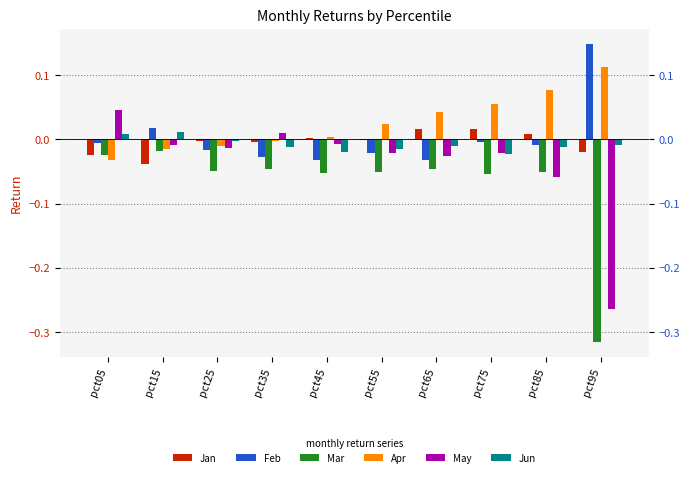

Reading right to left, extract all data points from this chart.

Jan: pct95=-0.0	pct85=0.0	pct75=0.0	pct65=0.0	pct55=-0.0	pct45=0.0	pct35=-0.0	pct25=-0.0	pct15=-0.0	pct05=-0.0
Feb: pct95=0.1	pct85=-0.0	pct75=-0.0	pct65=-0.0	pct55=-0.0	pct45=-0.0	pct35=-0.0	pct25=-0.0	pct15=0.0	pct05=-0.0
Mar: pct95=-0.3	pct85=-0.1	pct75=-0.1	pct65=-0.0	pct55=-0.1	pct45=-0.1	pct35=-0.0	pct25=-0.0	pct15=-0.0	pct05=-0.0
Apr: pct95=0.1	pct85=0.1	pct75=0.1	pct65=0.0	pct55=0.0	pct45=0.0	pct35=-0.0	pct25=-0.0	pct15=-0.0	pct05=-0.0
May: pct95=-0.3	pct85=-0.1	pct75=-0.0	pct65=-0.0	pct55=-0.0	pct45=-0.0	pct35=0.0	pct25=-0.0	pct15=-0.0	pct05=0.0
Jun: pct95=-0.0	pct85=-0.0	pct75=-0.0	pct65=-0.0	pct55=-0.0	pct45=-0.0	pct35=-0.0	pct25=-0.0	pct15=0.0	pct05=0.0